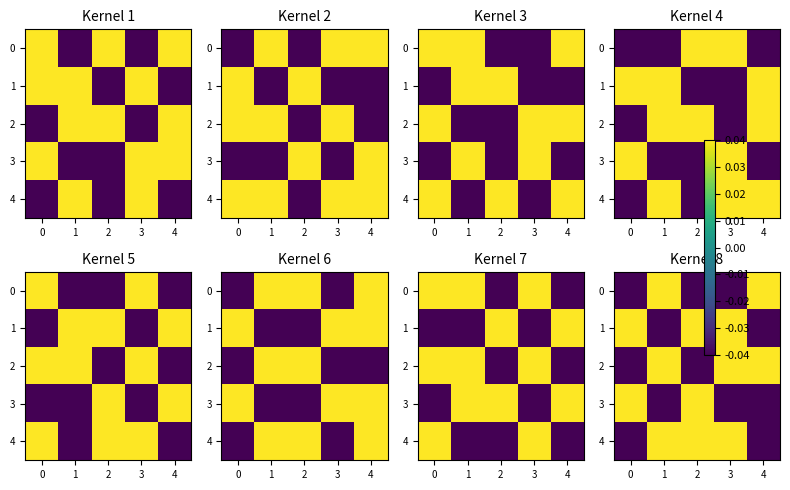

What is the difference between the maximum and minimum values in the 4 series?

0.1